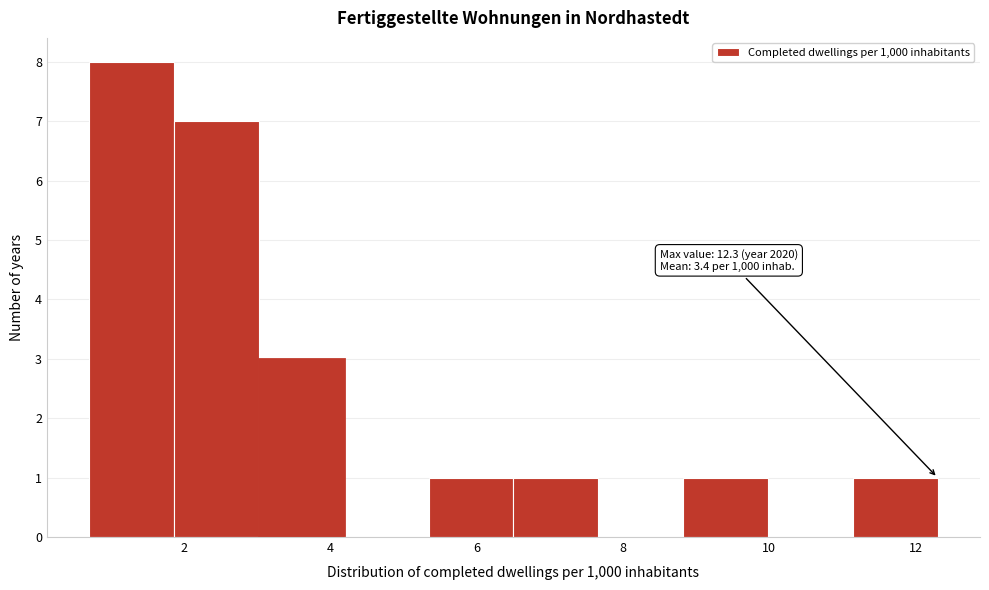

Which range on the x-axis has the tallest bar?

0.70 to 1.86